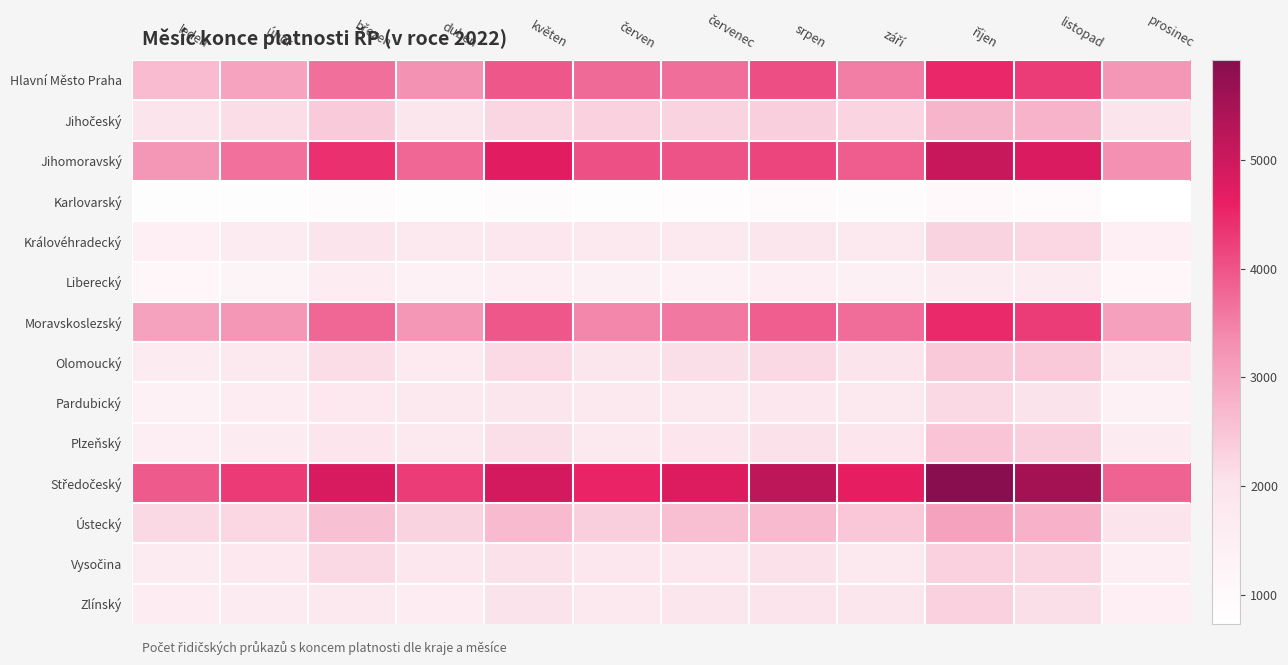

At květen, list the series in order from largest to smallest.

Středočeský, Jihomoravský, Hlavní Město Praha, Moravskoslezský, Ústecký, Jihočeský, Olomoucký, Plzeňský, Vysočina, Zlínský, Pardubický, Královéhradecký, Liberecký, Karlovarský